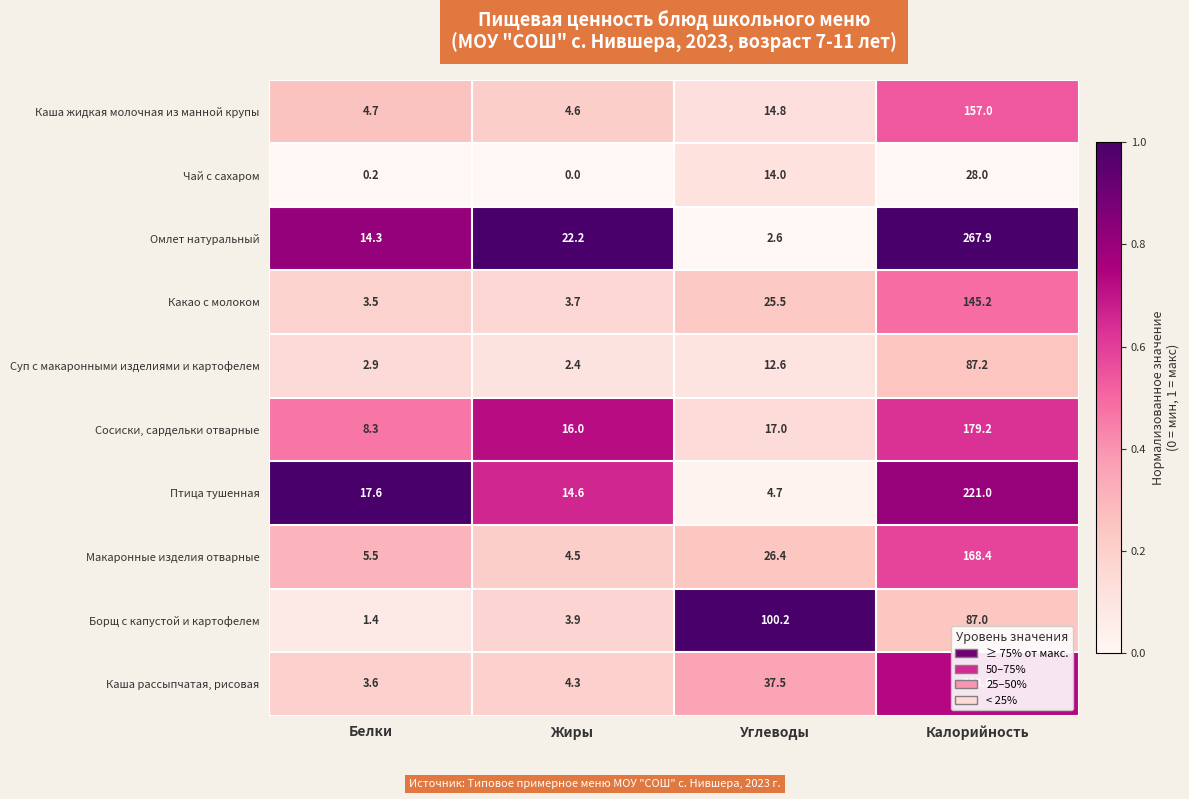

Count the number of data series in this chart.

10